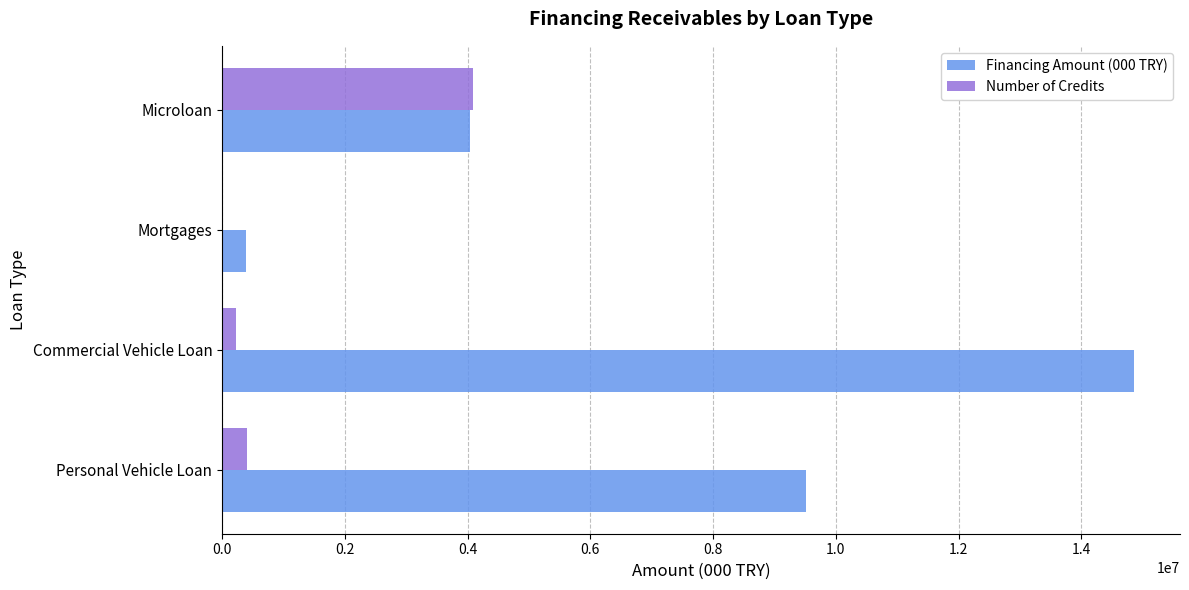

What is the greatest value displayed?

14865093